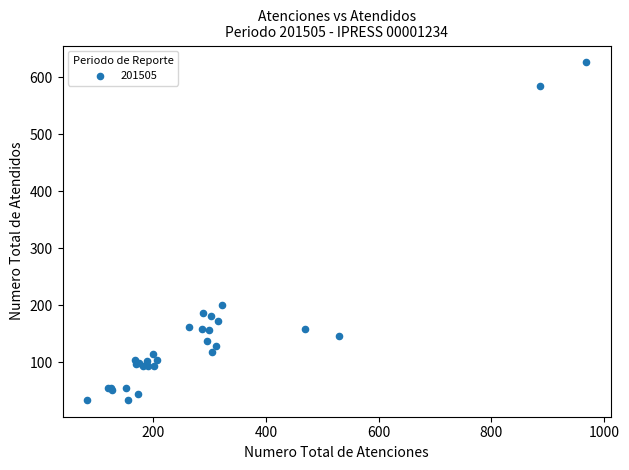

What Y value in the scatter plot is closest to 330?

200